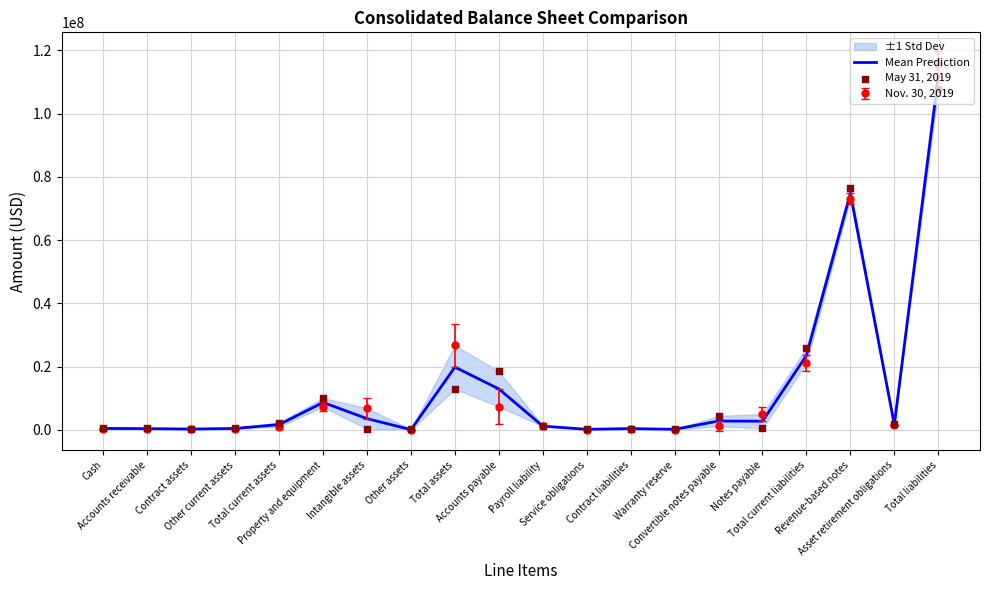

At how many categories does at least one series exceed 109151338?

1